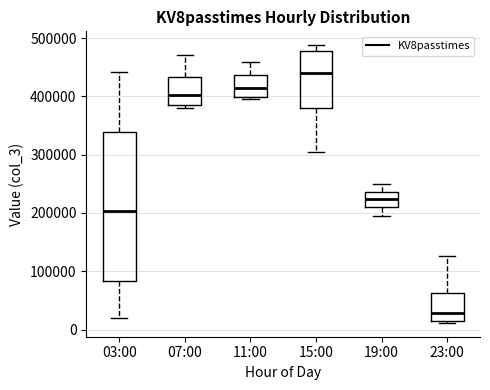

Which box has the highest median line?

15:00